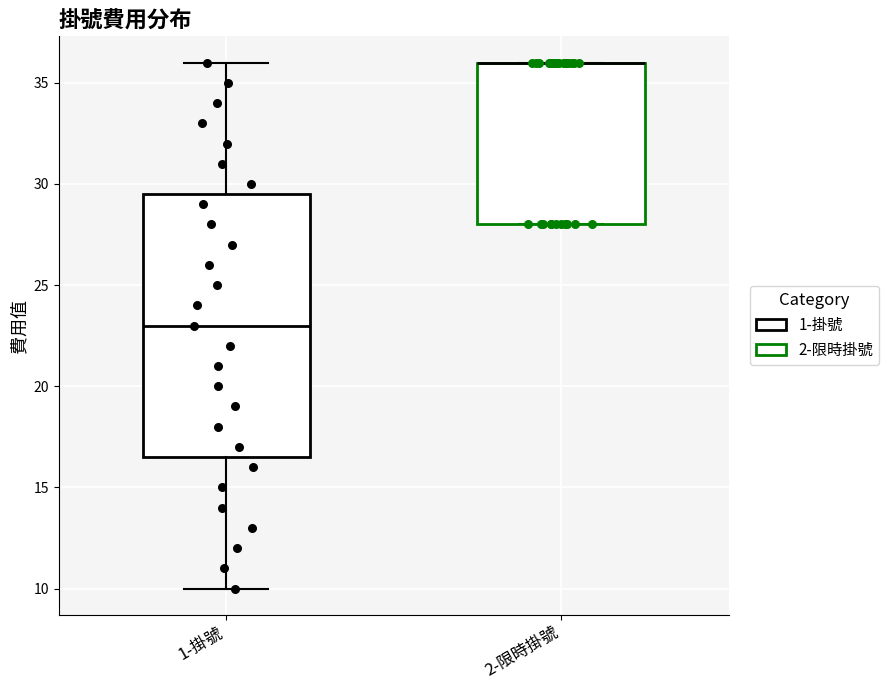

Reading left to right, read every box against the y-axis: the position of its median line, the range the box covers, and the ends of its whiskers. The values are not printed on the chart, so give them approximately, as read against the axis.

1-掛號: median 23.0, box 16.5 to 29.5, whiskers 10.0 to 36.0
2-限時掛號: median 36.0 (drawn on the box's upper edge), box 28.0 to 36.0, whiskers 28.0 to 36.0